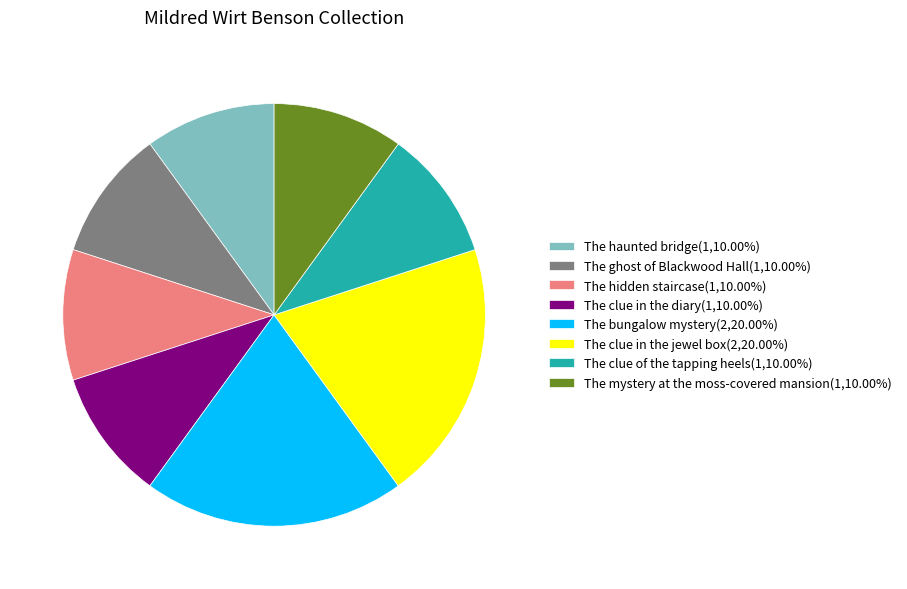

Is there any slice that represents more than half of the pie?

No